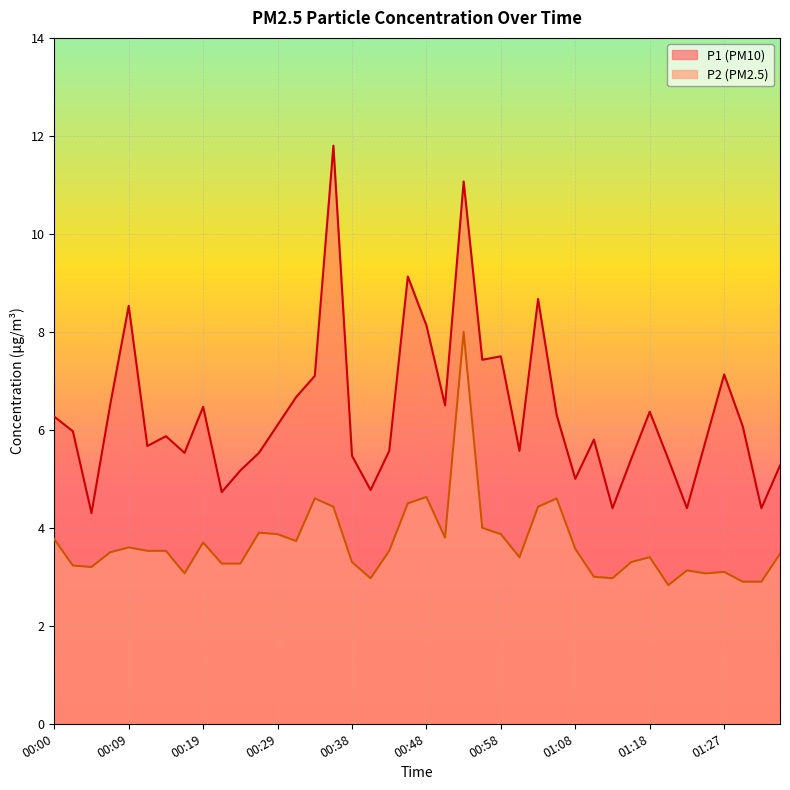

What is the difference between the maximum and minimum values in the P2 series?

5.2